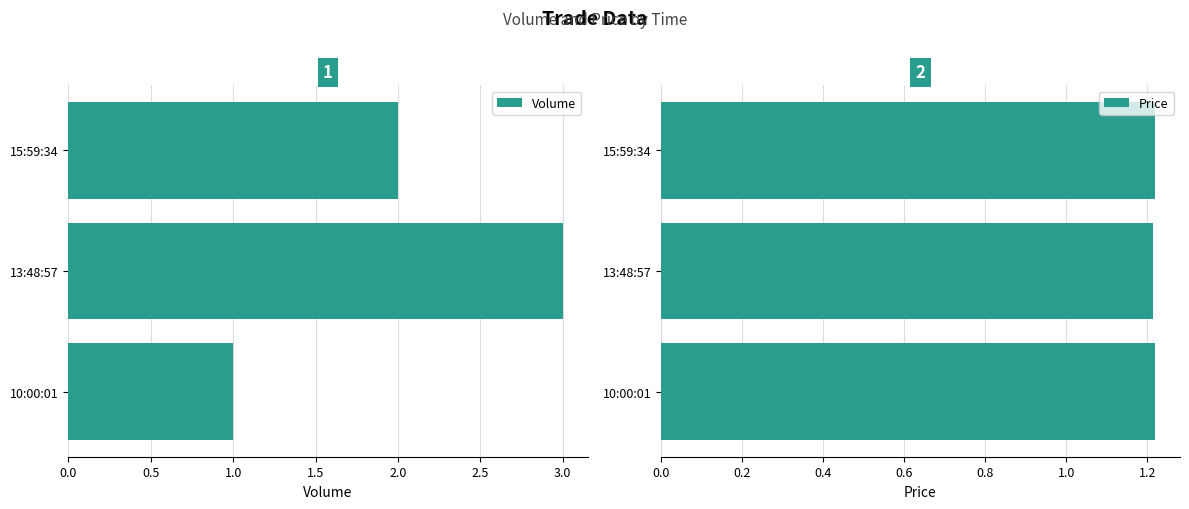

Is it true that Volume equals 3 at 13:48:57?

True